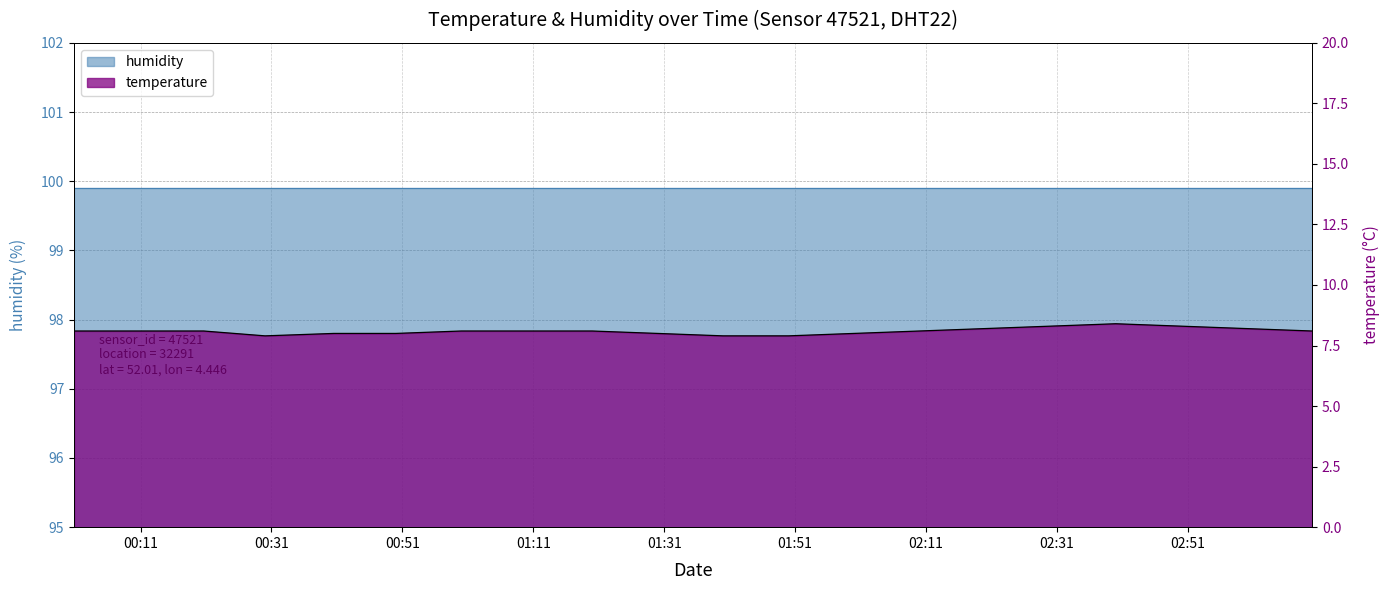

How many categories are shown in the chart?

20